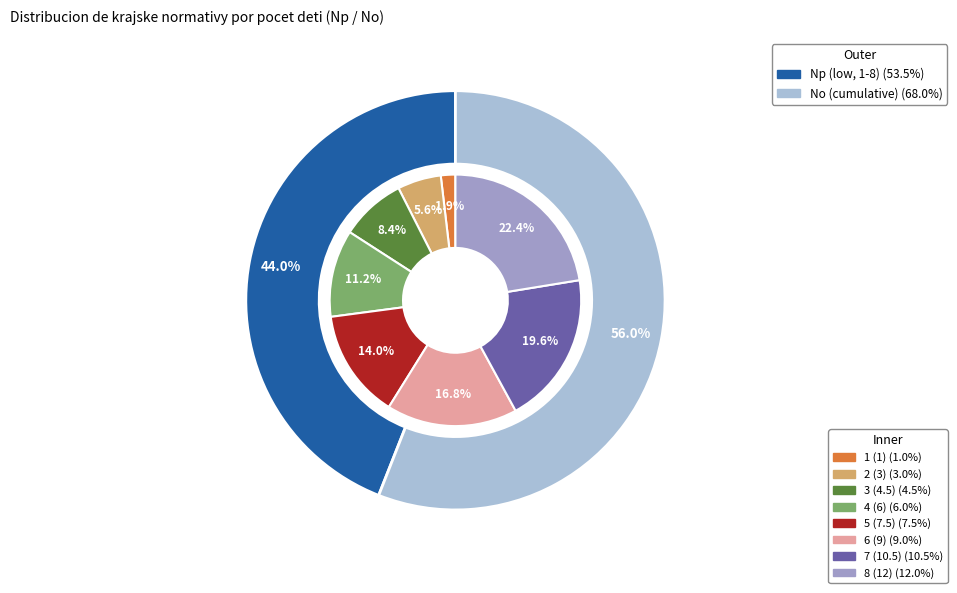

The 1 (1) slice represents 2% of the pie. True or false?

True